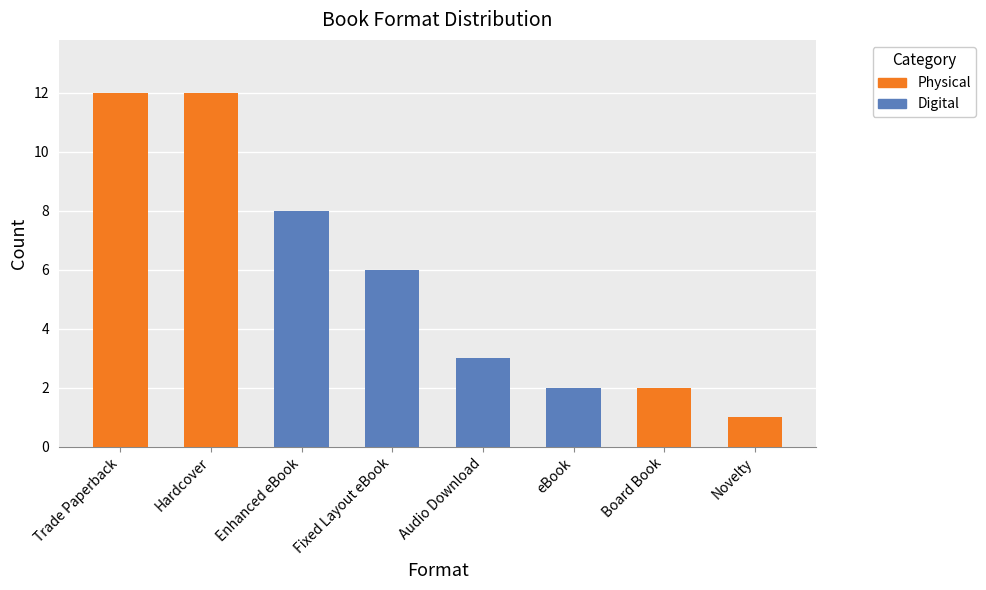

Is it true that the value at Hardcover is 12?

True